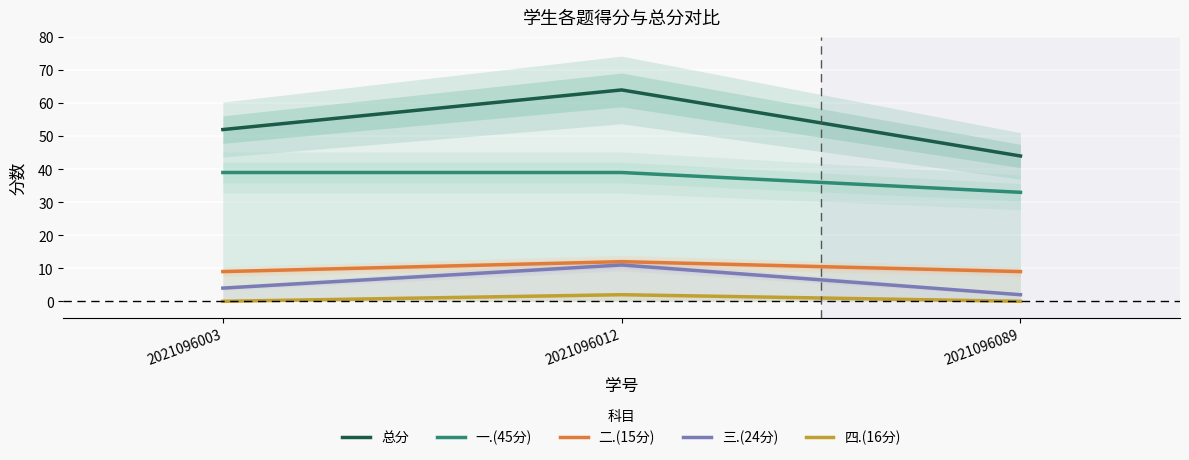

Reading left to right, what are all the values shown in this chart?

总分: 52	64	44
一.(45分): 39	39	33
二.(15分): 9	12	9
三.(24分): 4	11	2
四.(16分): 0	2	0